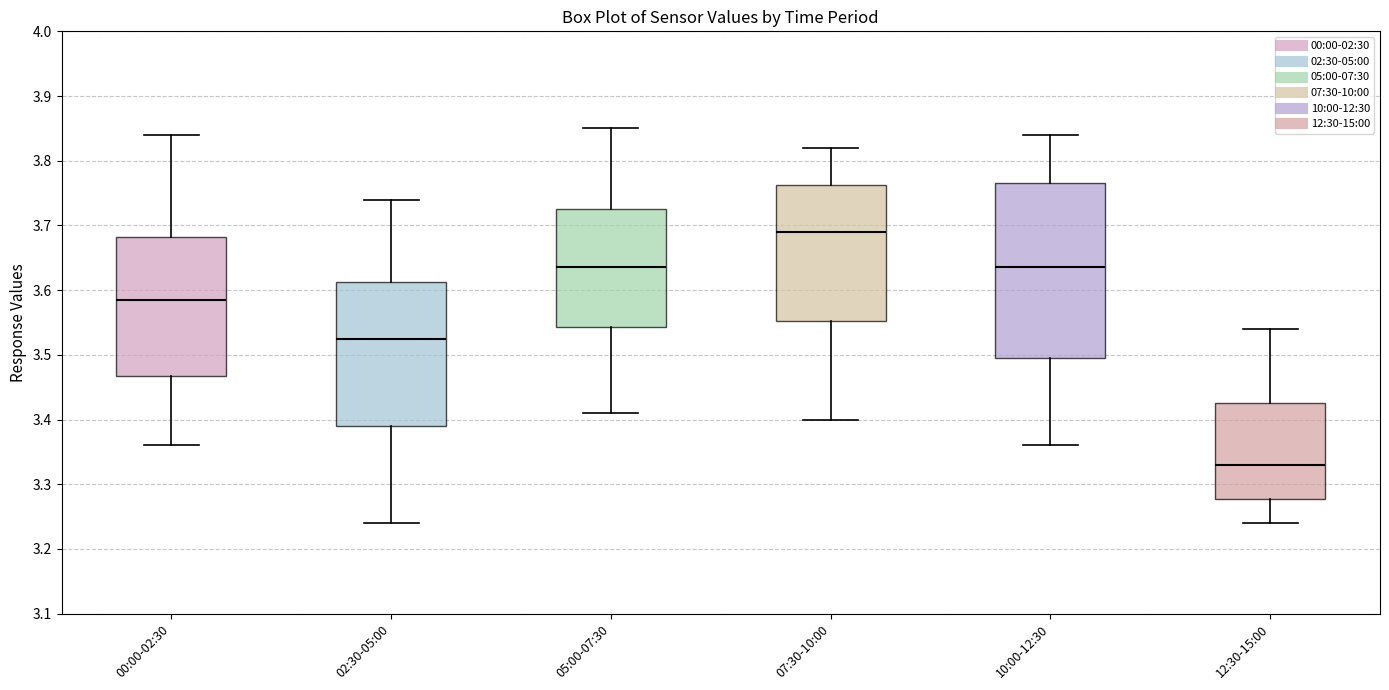

Which box is the tallest, from its lower edge to its upper edge?

10:00-12:30